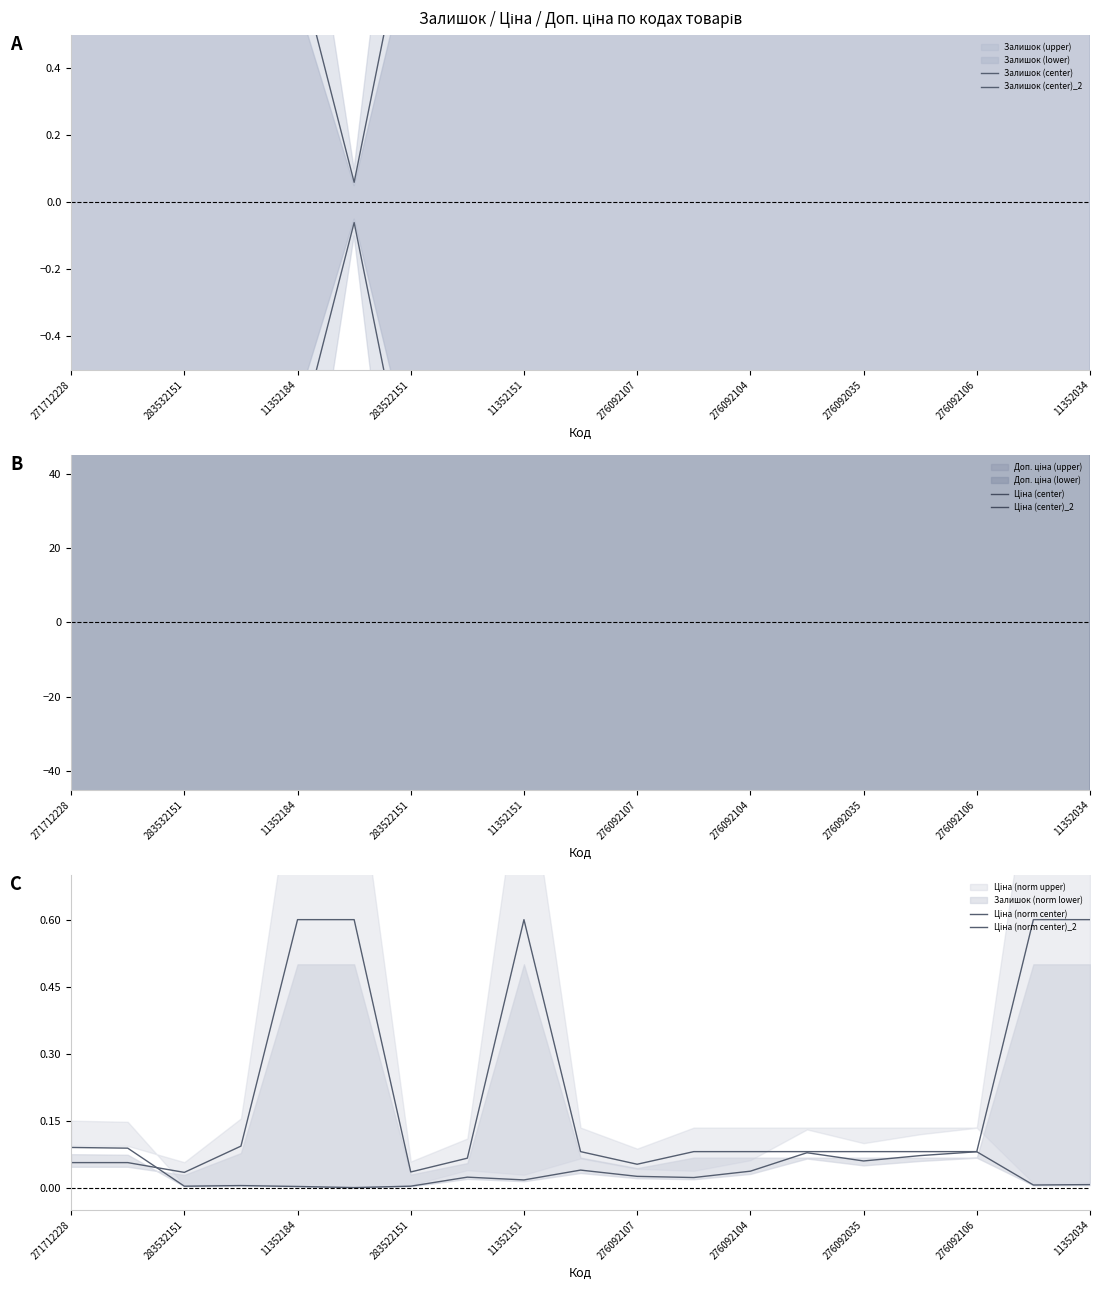

What is the sum of all Ціна (norm center) values?

4.0